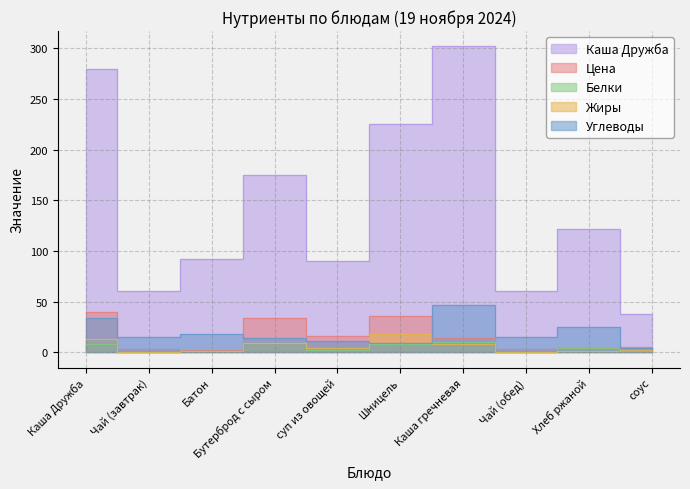

What is the difference between the maximum and minimum values in the Цена series?

37.7